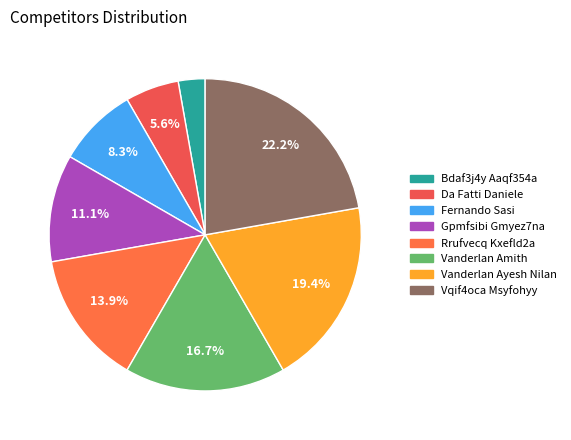

Rank the categories by value from lowest to highest.

Bdaf3j4y Aaqf354a, Da Fatti Daniele, Fernando Sasi, Gpmfsibi Gmyez7na, Rrufvecq Kxefld2a, Vanderlan Amith, Vanderlan Ayesh Nilan, Vqif4oca Msyfohyy